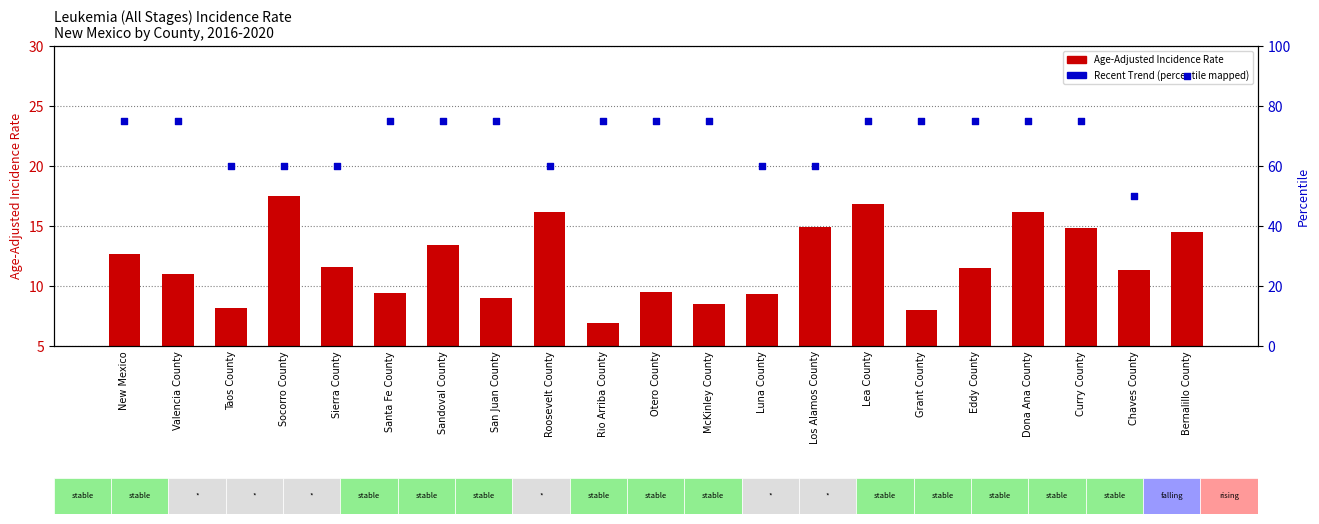

Which series reaches the maximum Y coordinate?

Recent Trend (mapped)